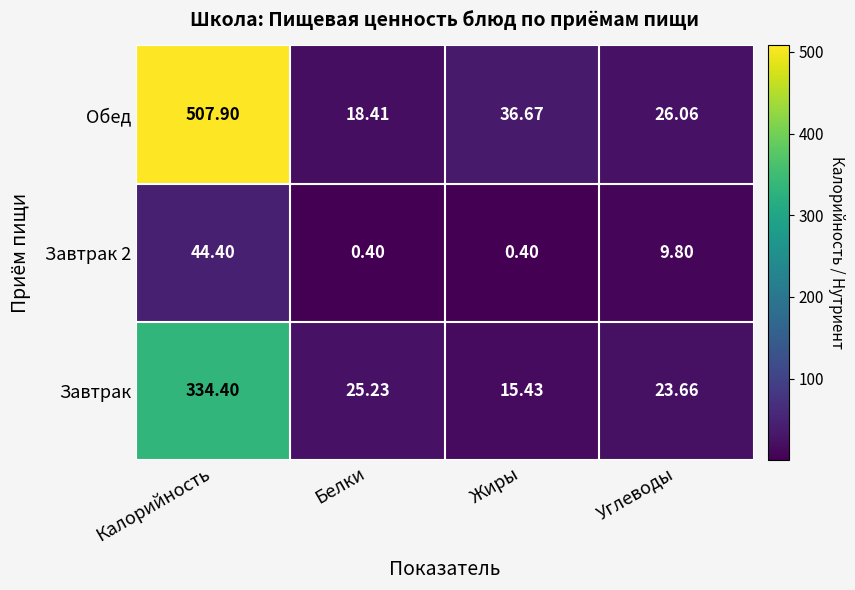

Between Белки and Углеводы, which series saw the biggest shift?

Завтрак 2